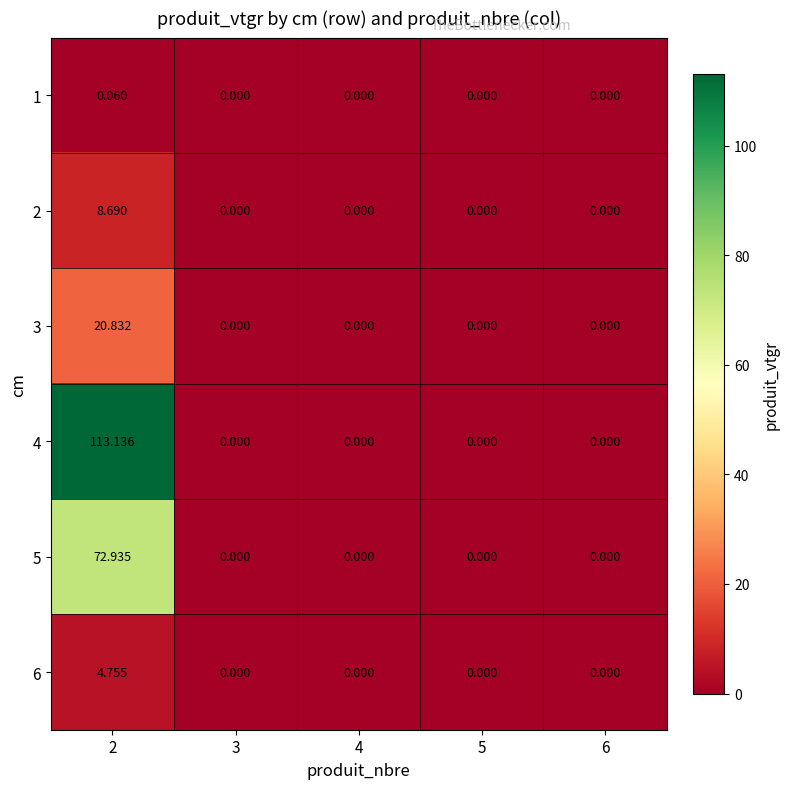

How many values in the 3 series exceed 0?

1